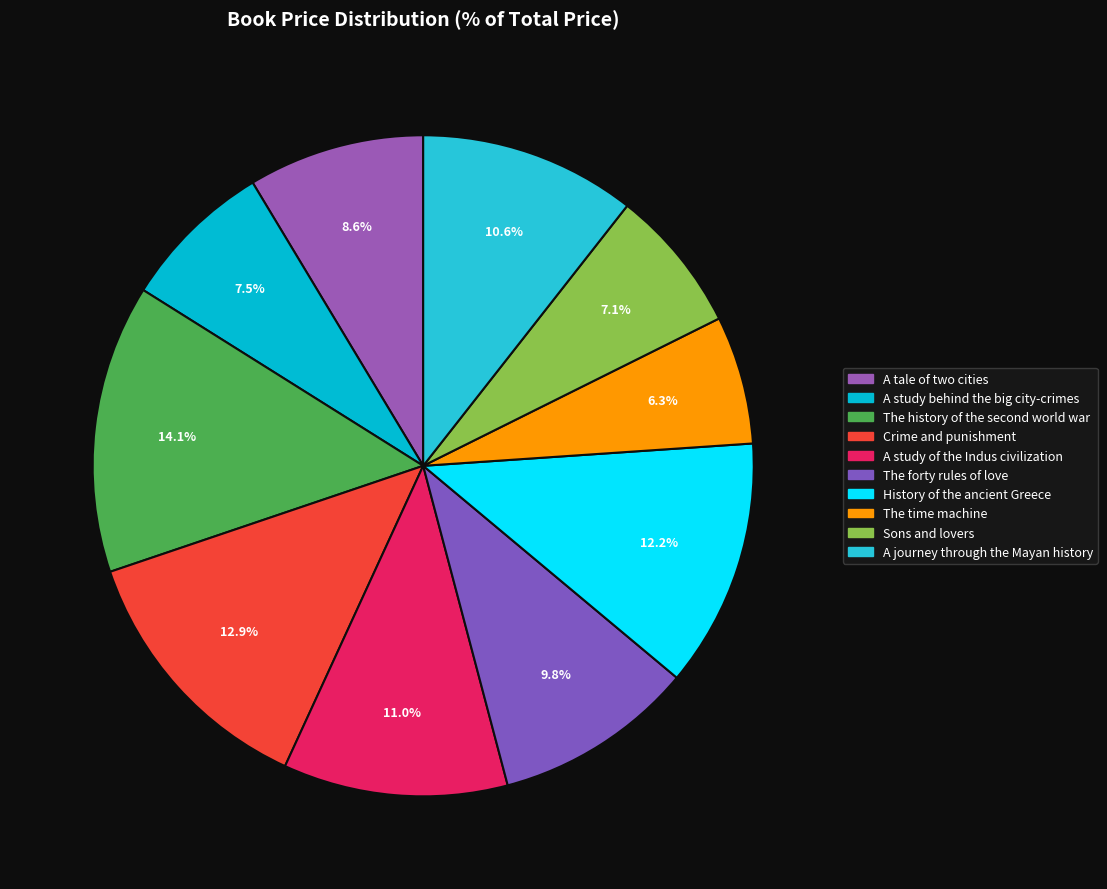

What portion of the pie excludes Crime and punishment?

87.1%